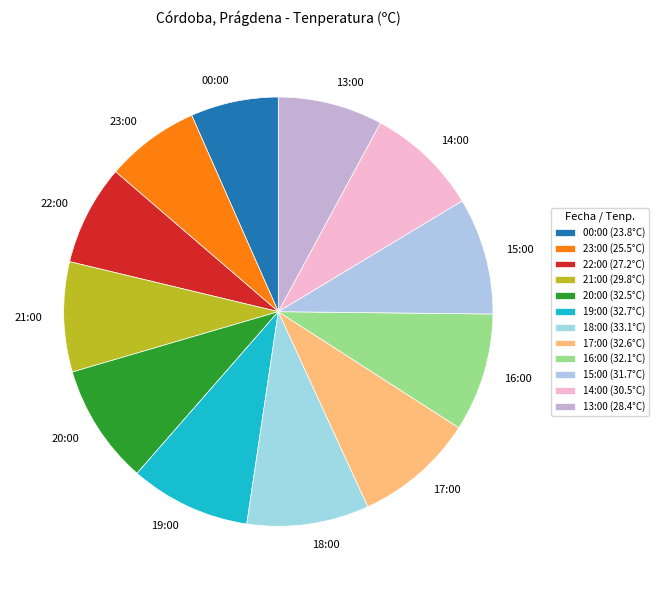

How many segments does this pie chart have?

12